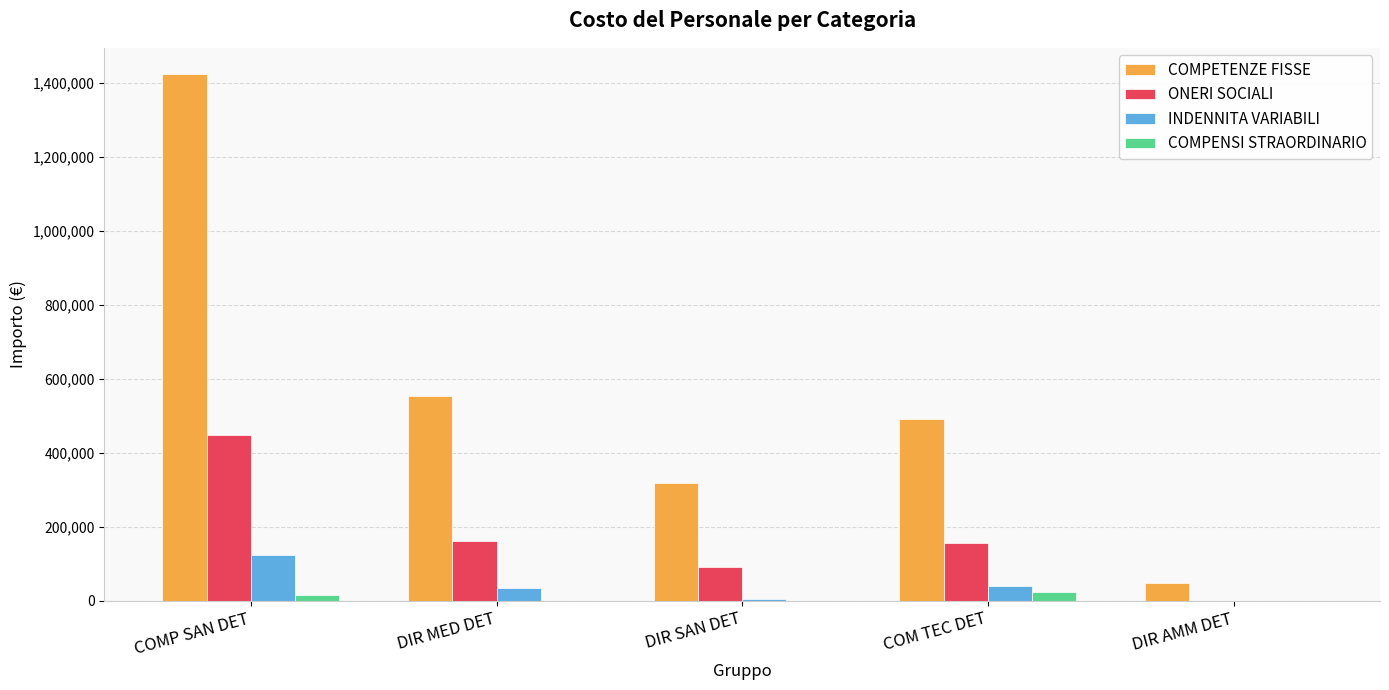

What is the sum of all ONERI SOCIALI values?

858123.3